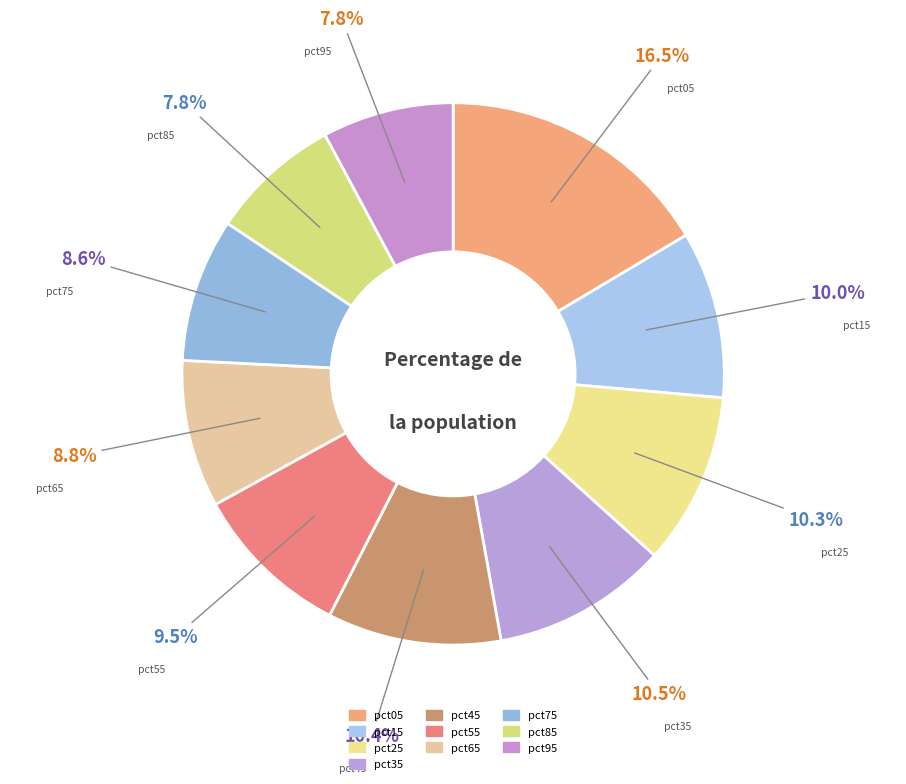

Is it true that pct85 is 1% of the pie?

False